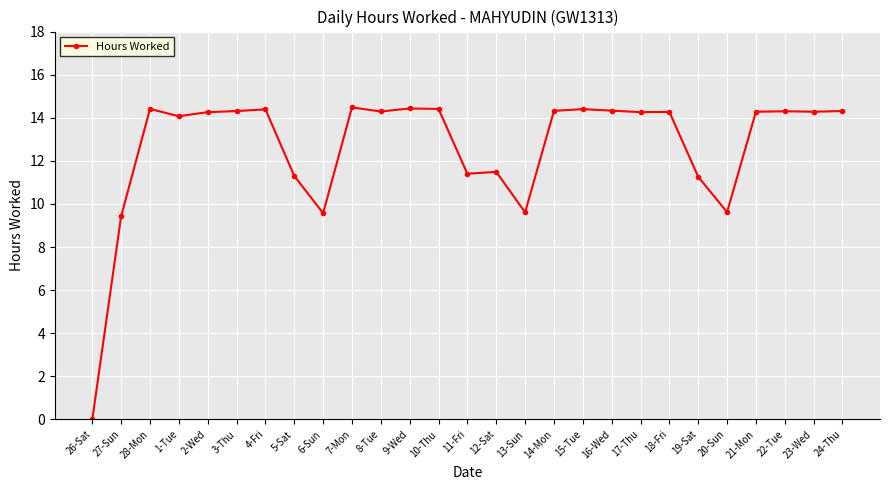

Where is the first local maximum?

28-Mon